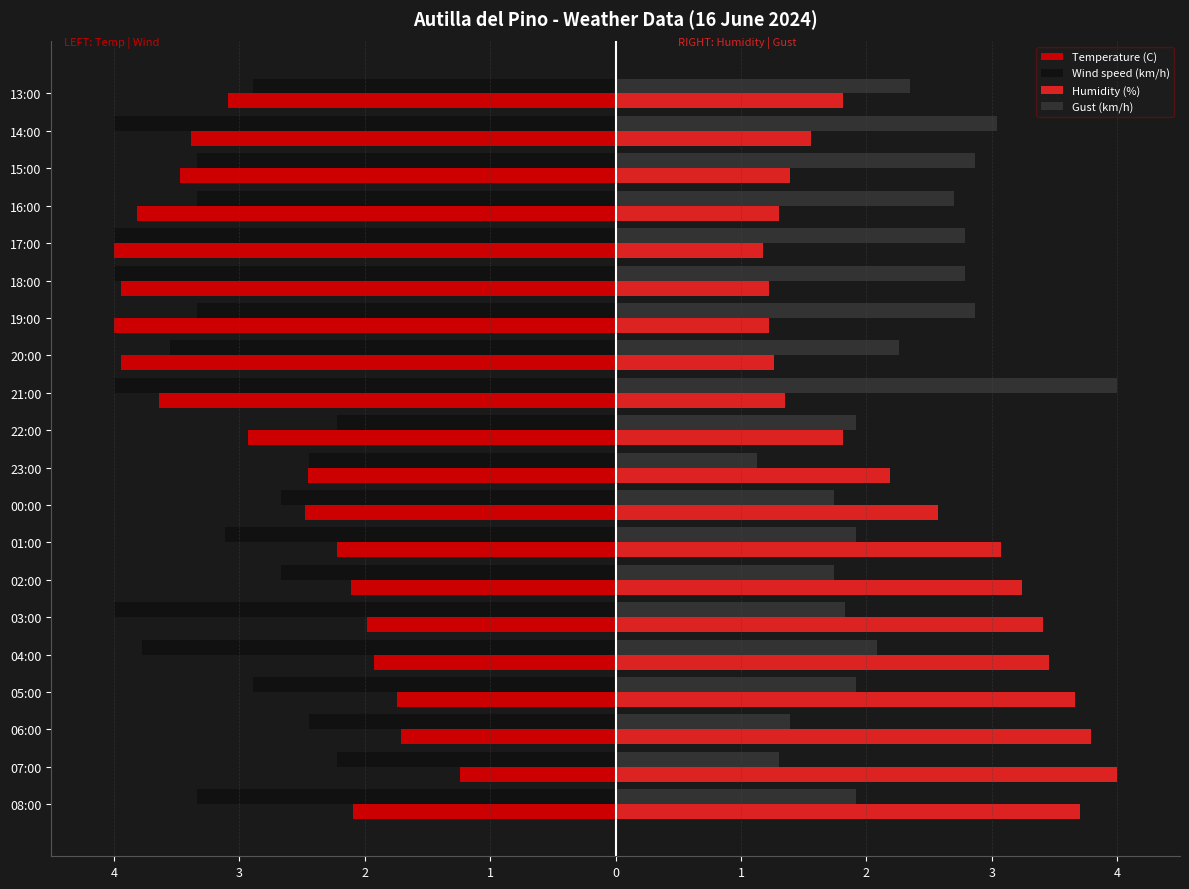

Reading left to right, extract all data points from this chart.

Temperature (C): -2.1	-1.2	-1.7	-1.7	-1.9	-2.0	-2.1	-2.2	-2.5	-2.5	-2.9	-3.6	-3.9	-4.0	-3.9	-4.0	-3.8	-3.5	-3.4	-3.1
Wind speed (km/h): -3.3	-2.2	-2.4	-2.9	-3.8	-4.0	-2.7	-3.1	-2.7	-2.4	-2.2	-4.0	-3.6	-3.3	-4.0	-4.0	-3.3	-3.3	-4.0	-2.9
Humidity (%): 3.7	4.0	3.8	3.7	3.5	3.4	3.2	3.1	2.6	2.2	1.8	1.3	1.3	1.2	1.2	1.2	1.3	1.4	1.6	1.8
Gust (km/h): 1.9	1.3	1.4	1.9	2.1	1.8	1.7	1.9	1.7	1.1	1.9	4.0	2.3	2.9	2.8	2.8	2.7	2.9	3.0	2.3